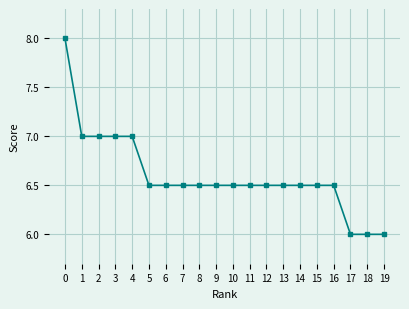

Count the number of data series in this chart.

1